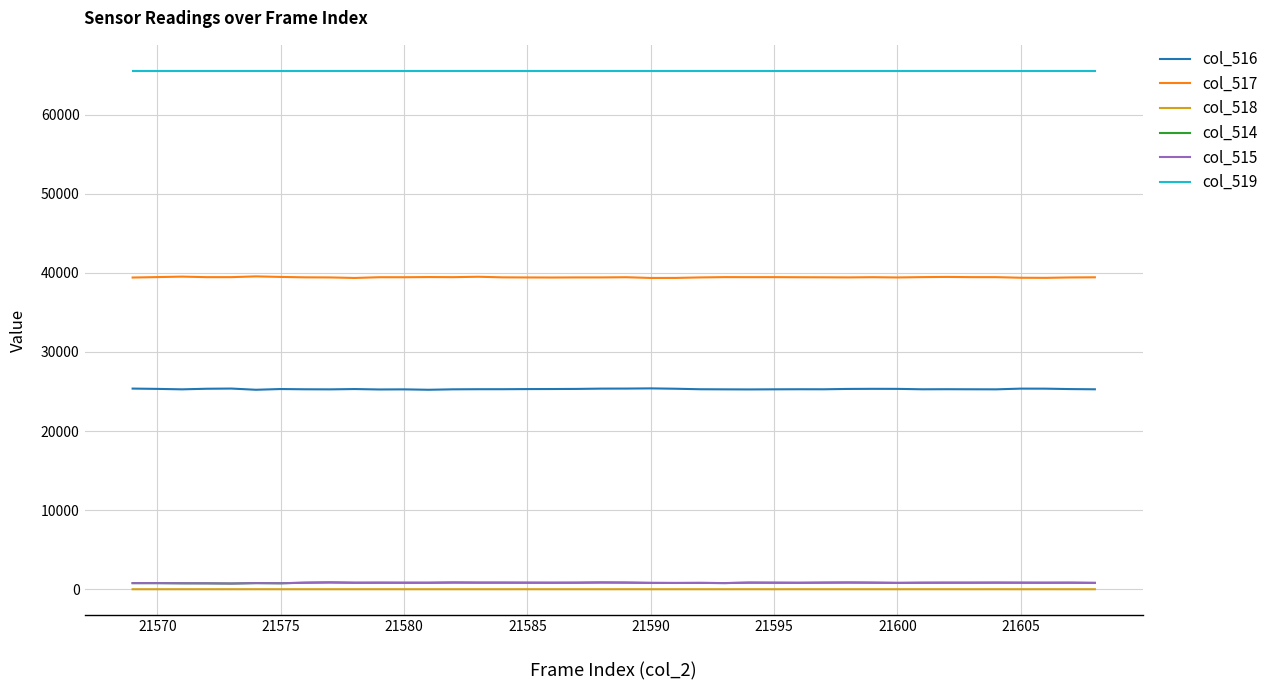

What is the greatest value displayed?

65535